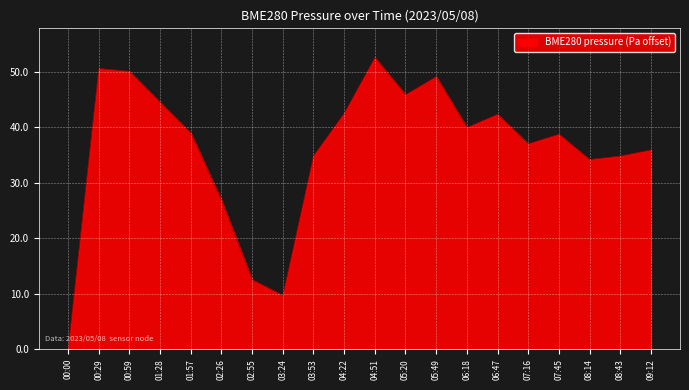

At which category does the chart reach its minimum across all series?

00:00